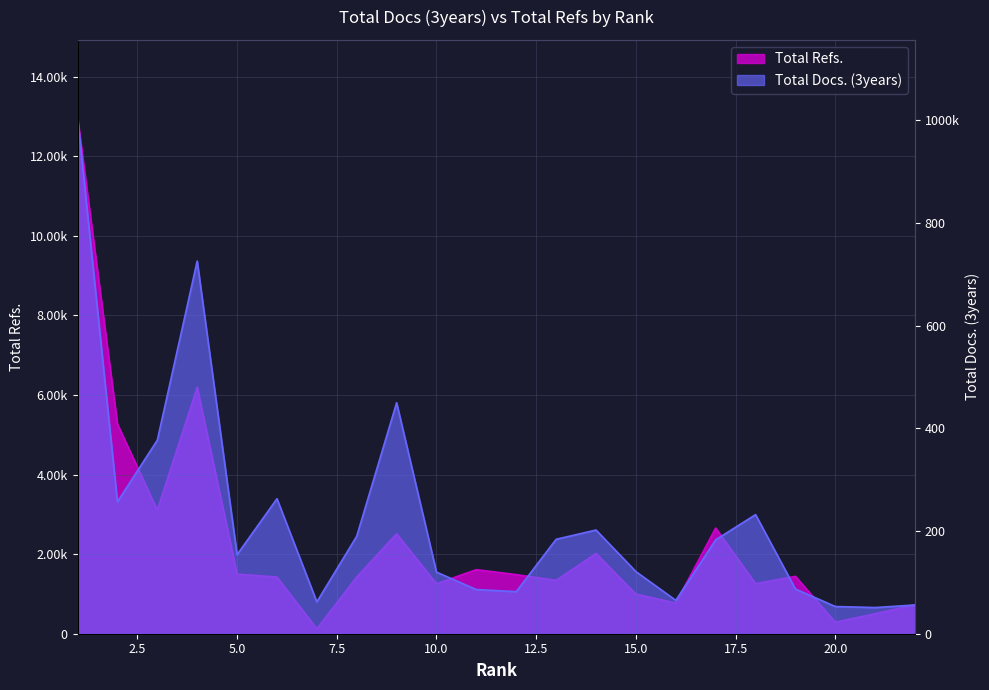

In Total Refs., how many points are lower than both neighbors (excluding endpoints)?

7